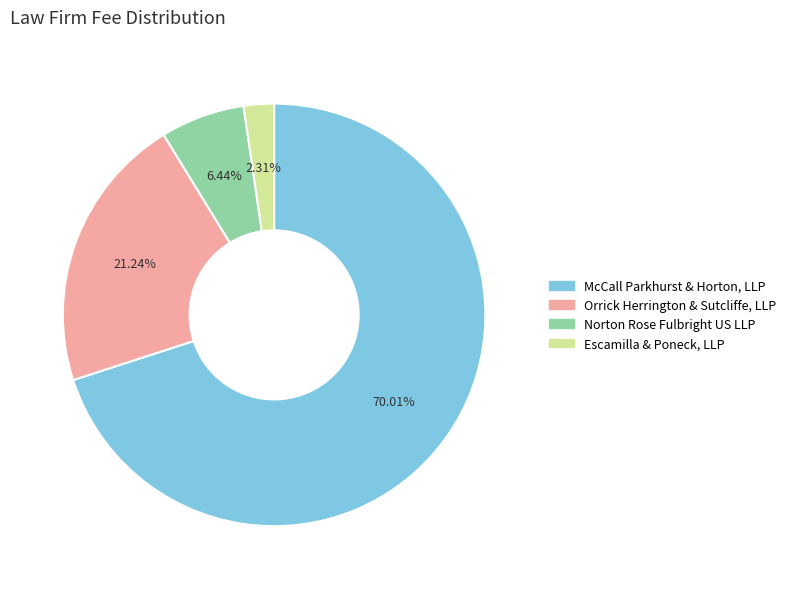

To the nearest percent, what portion does McCall Parkhurst & Horton, LLP represent?

70%